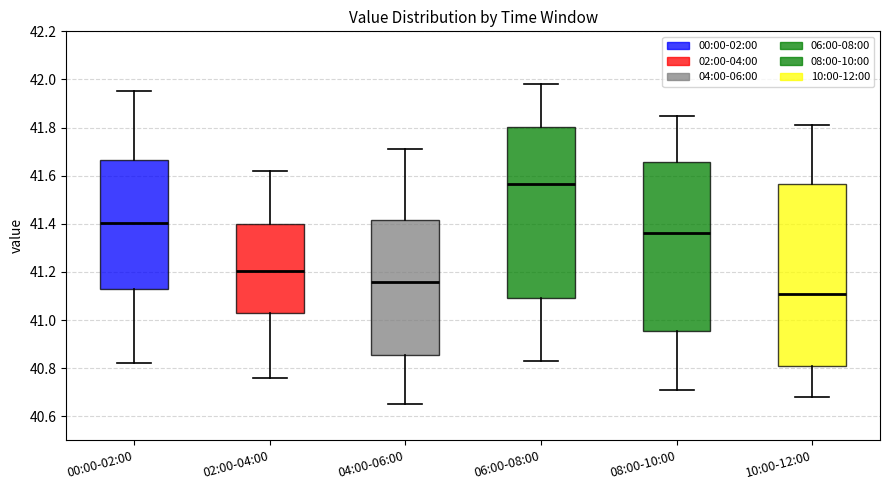

Reading left to right, read every box against the y-axis: the position of its median line, the range the box covers, and the ends of its whiskers. The values are not printed on the chart, so give them approximately, as read against the axis.

00:00-02:00: median 41.40, box 41.12 to 41.66, whiskers 40.82 to 41.96
02:00-04:00: median 41.20, box 41.02 to 41.40, whiskers 40.76 to 41.62
04:00-06:00: median 41.16, box 40.86 to 41.42, whiskers 40.66 to 41.72
06:00-08:00: median 41.56, box 41.10 to 41.80, whiskers 40.84 to 41.98
08:00-10:00: median 41.36, box 40.96 to 41.66, whiskers 40.72 to 41.86
10:00-12:00: median 41.12, box 40.80 to 41.56, whiskers 40.68 to 41.82